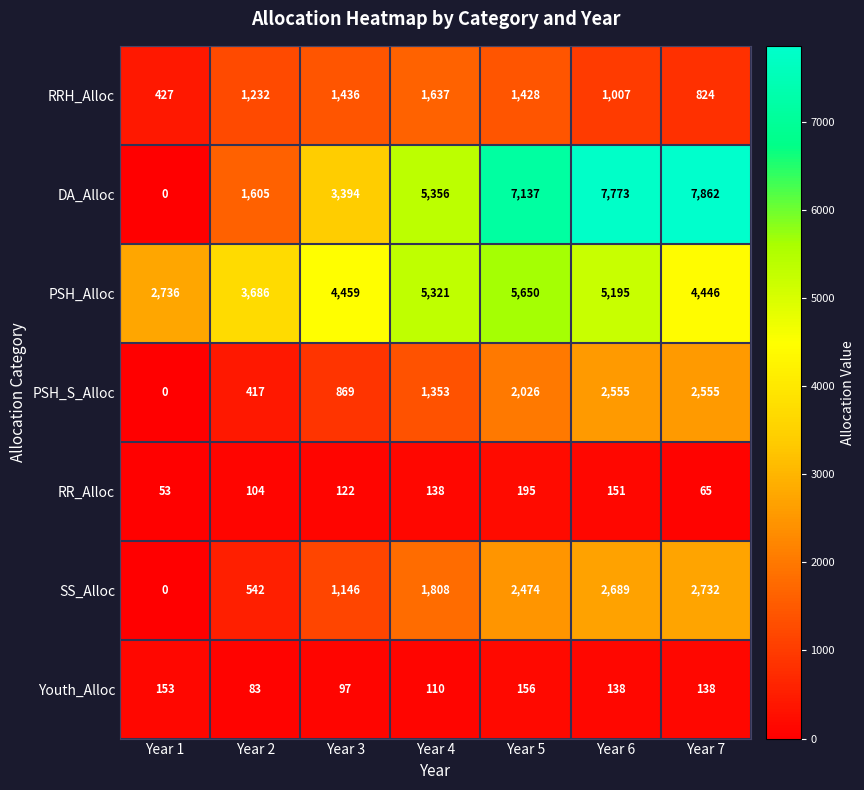

The PSH_S_Alloc series shows 1193 at Year 3. True or false?

False